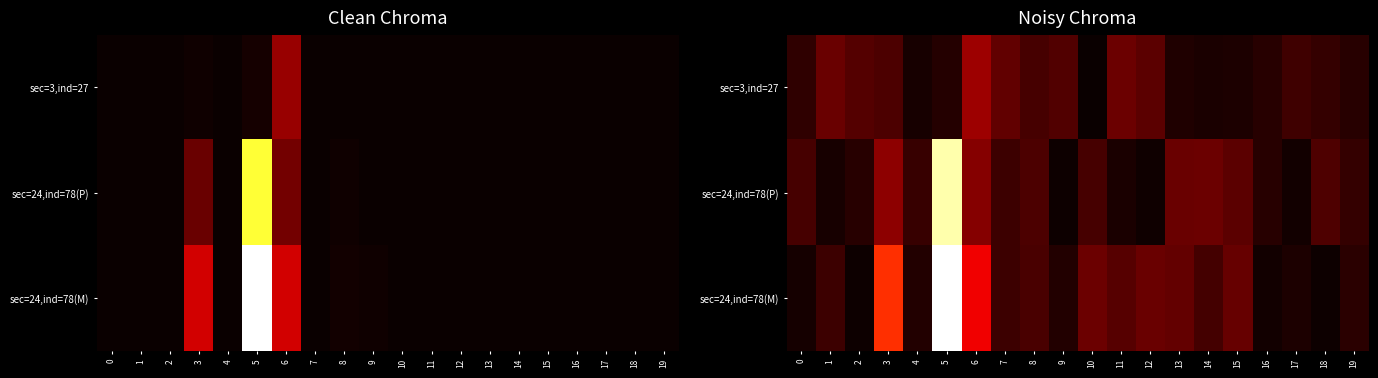

Which series changed the most between 0 and 2?

sec=3,ind=27